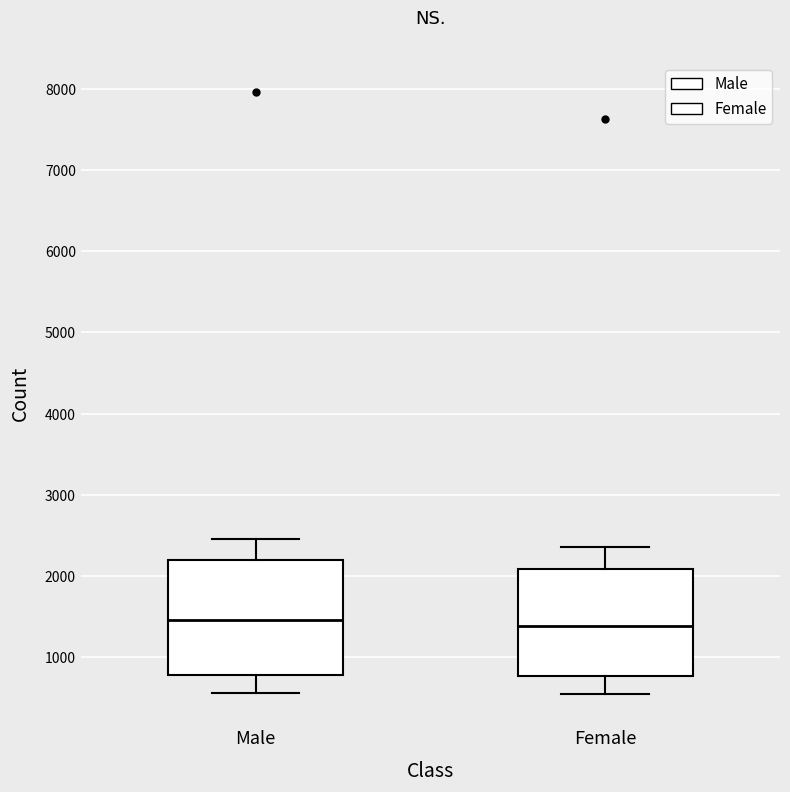

Where is the lower edge of the box for Female on the y-axis? The values are not printed on the chart, so give them approximately, as read against the axis.

800